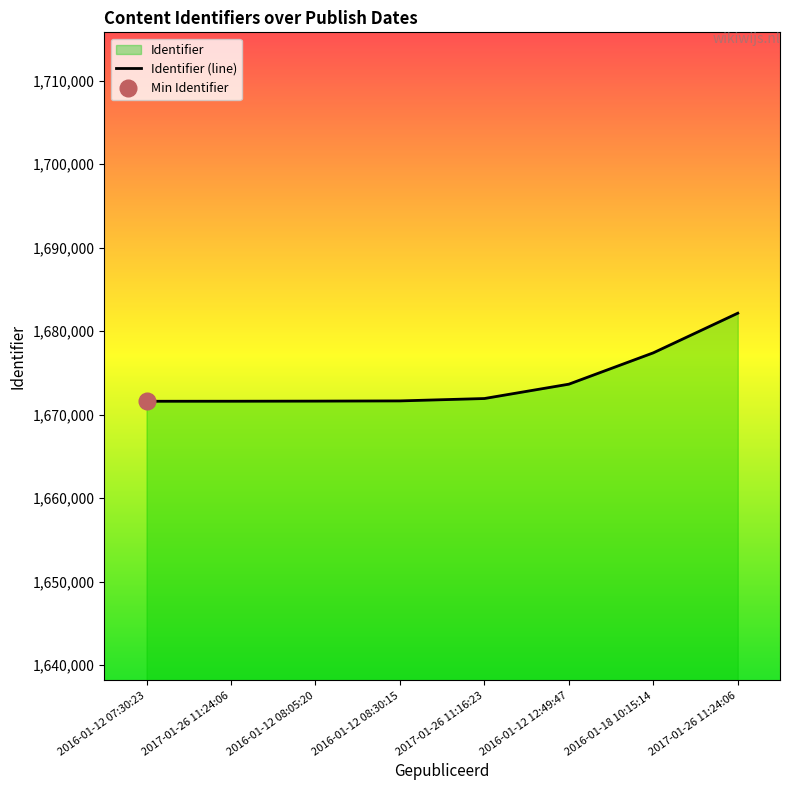

How many series are shown in this chart?

1